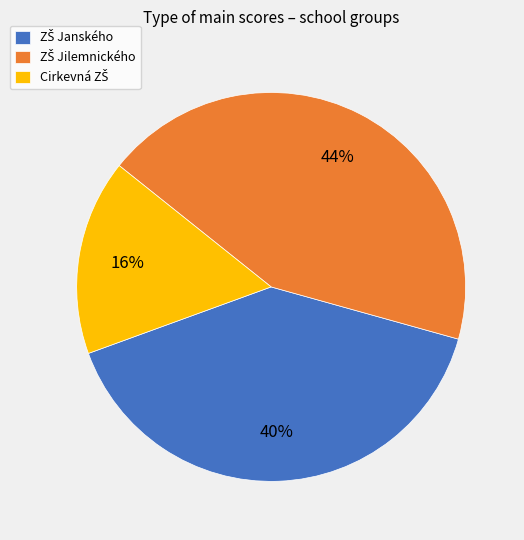

Is there a majority slice in this chart?

No